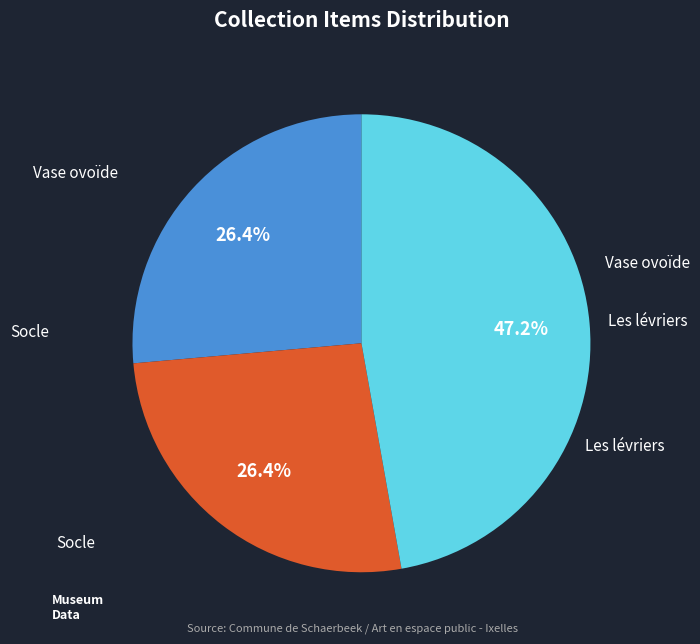

The Socle slice represents 26% of the pie. True or false?

True